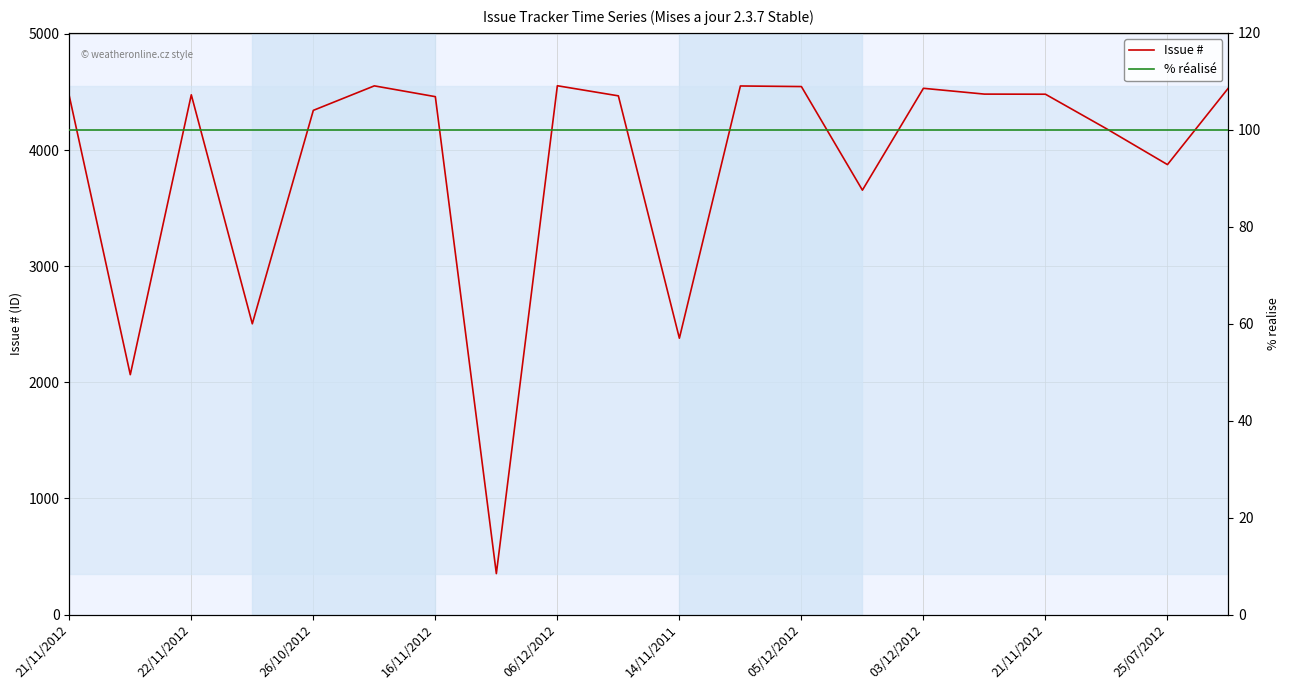

What is the value of the Issue # point at the 4th from the left?

2504